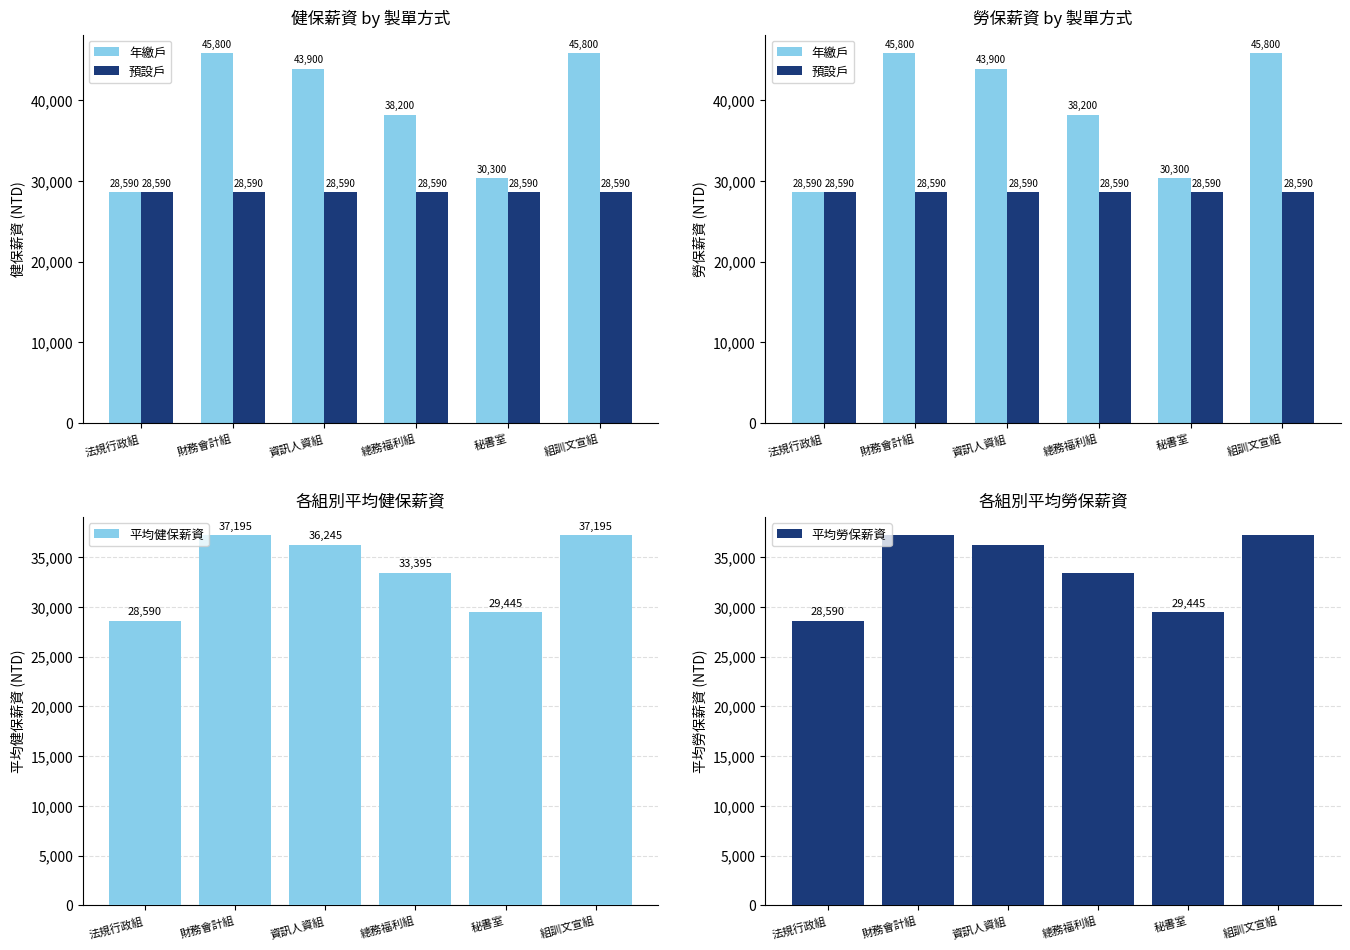

Which series has the largest range (max minus min)?

年繳戶